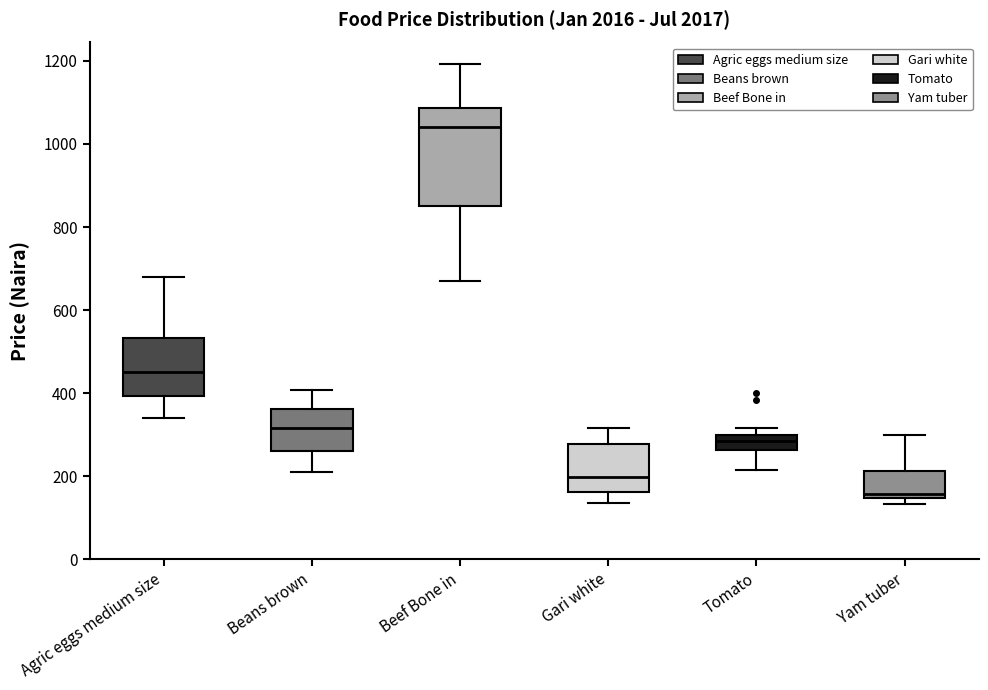

Which box has the lowest median line?

Yam tuber